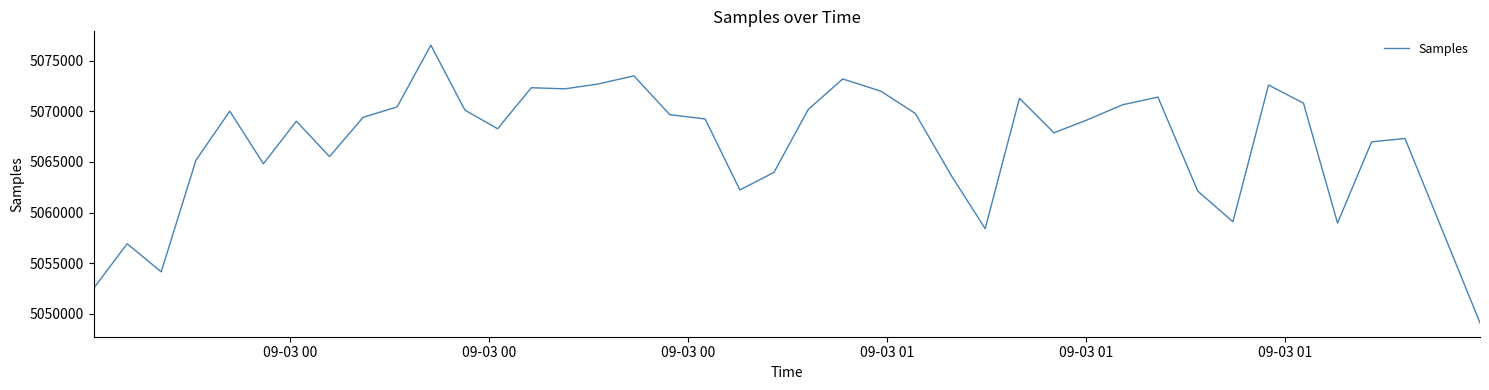

What is the difference between the maximum and minimum values?

27444